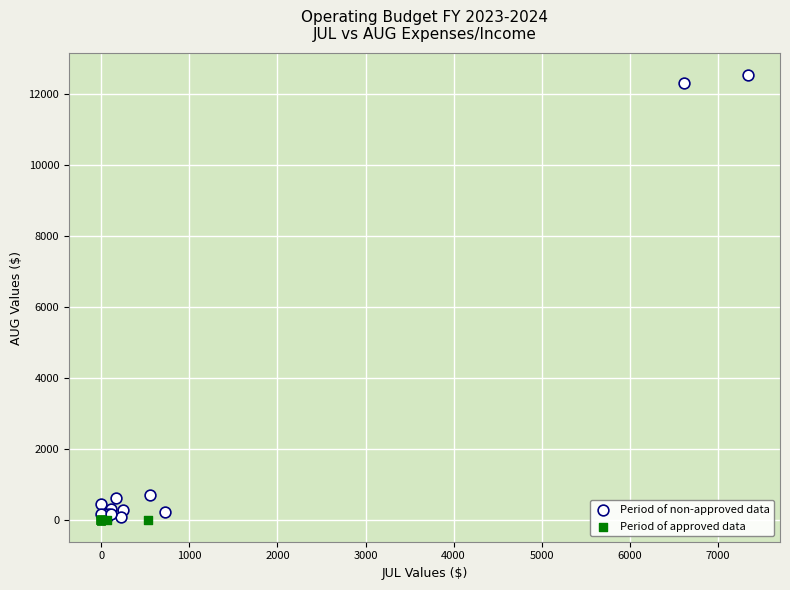

Which series contains the highest Y value?

Period of non-approved data